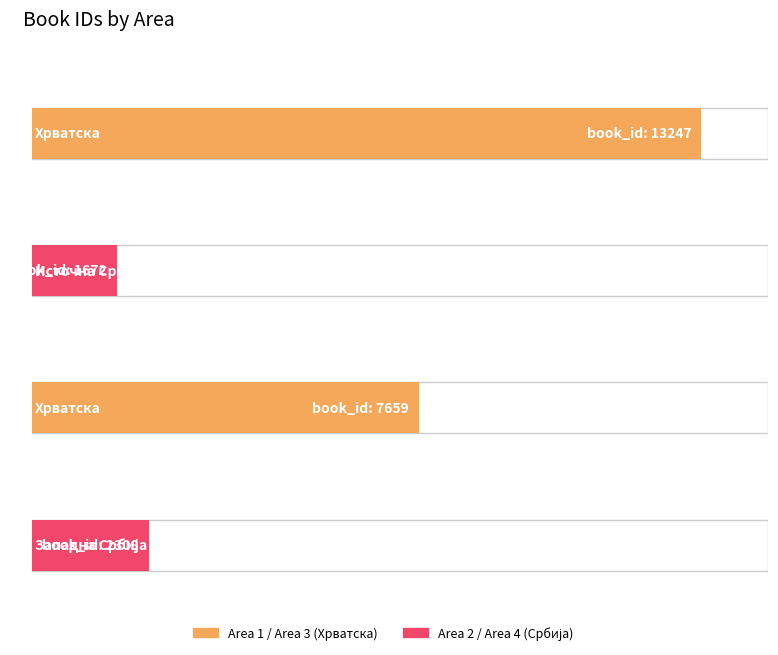

The value at Источна Србија is 1672. True or false?

True